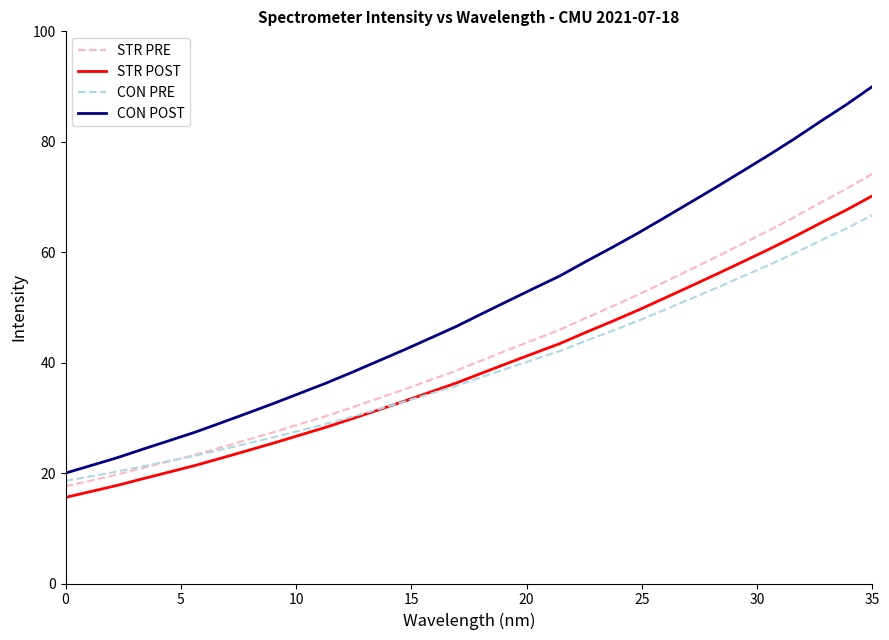

True or false: CON POST and STR POST intersect in this chart.

False